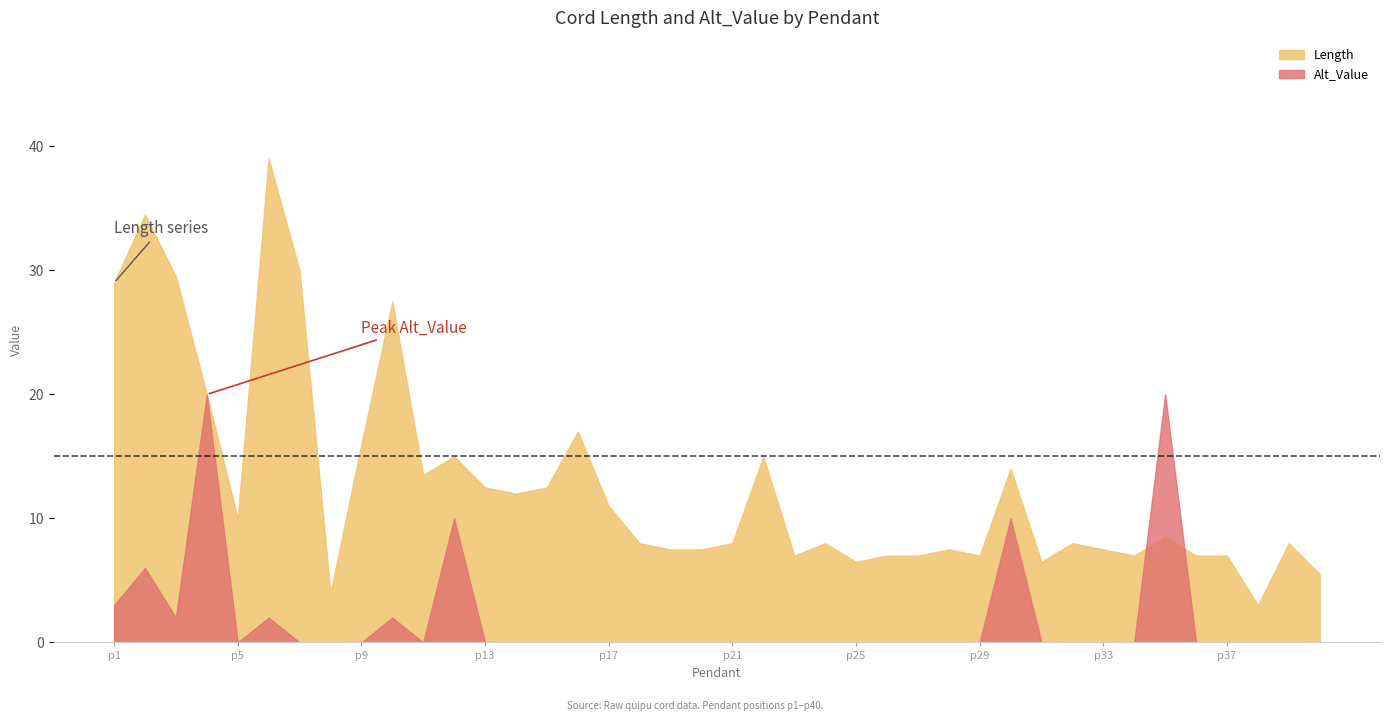

At which category is the sum across all series the highest?

p6